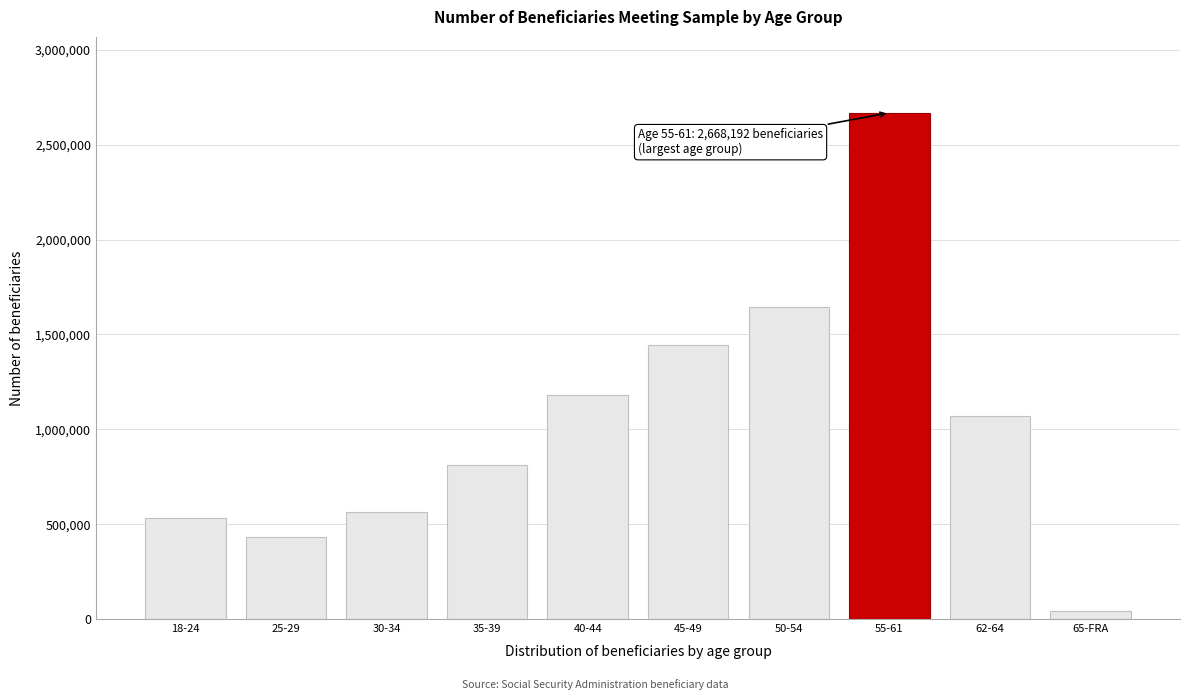

Reading left to right, extract all data points from this chart.

18-24=534720	25-29=434628	30-34=563691	35-39=809714	40-44=1182728	45-49=1441832	50-54=1644287	55-61=2668192	62-64=1071787	65-FRA=39860